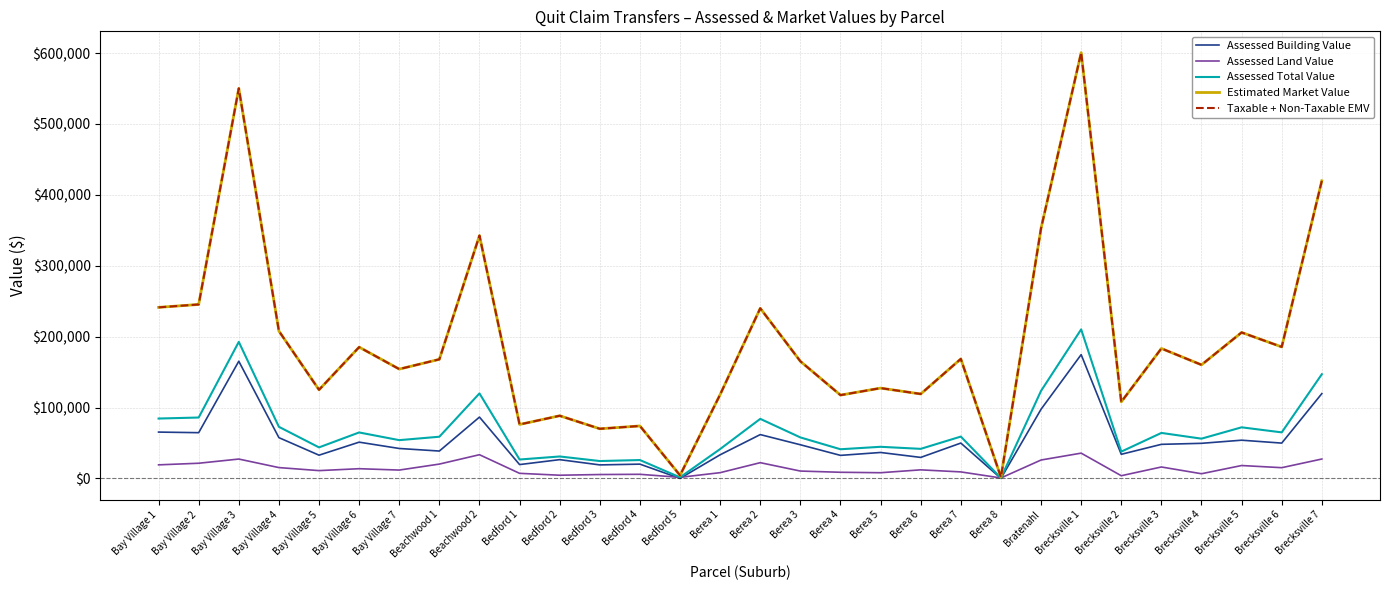

How many categories are shown in the chart?

30